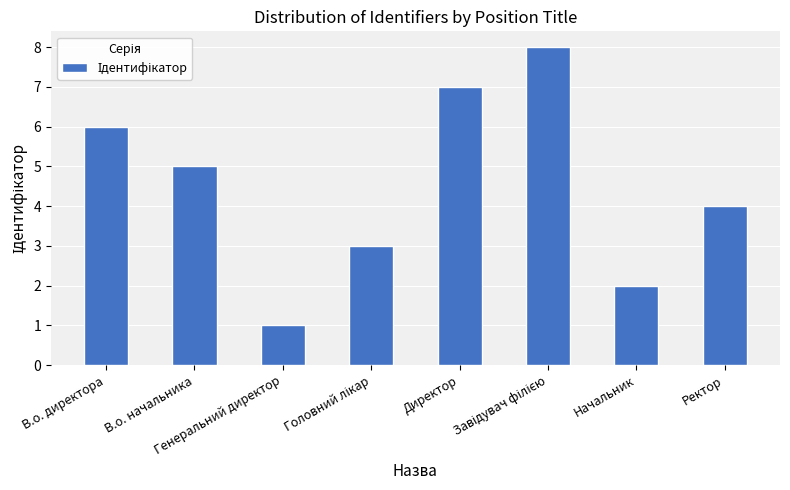

What is the smallest value displayed?

1